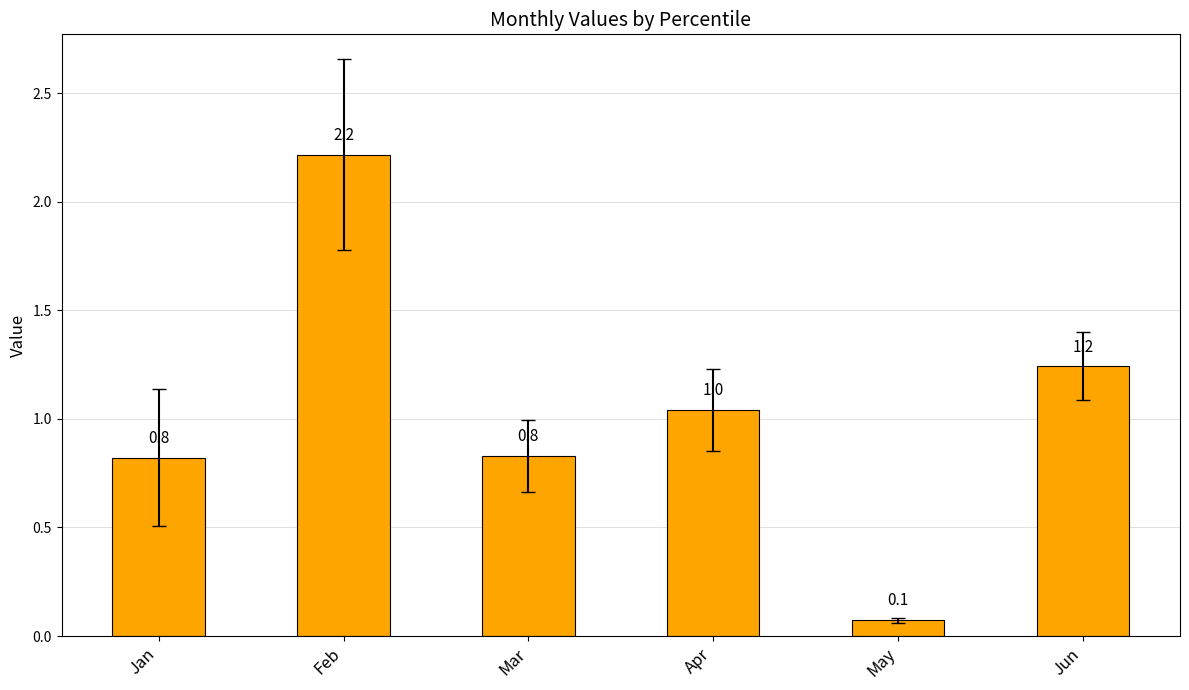

At which category does the chart reach its peak across all series?

Feb